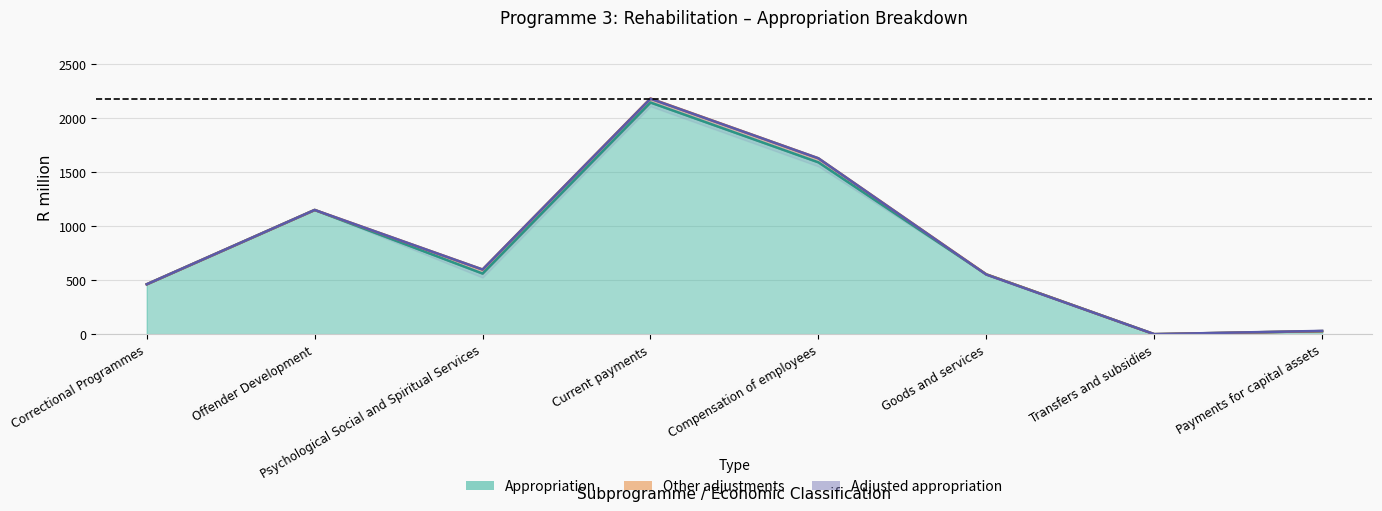

Reading left to right, transcribe all the data shown in this chart.

Correctional Programmes=462.5	Offender Development=1151.3	Psychological Social and Spiritual Services=599.1	Current payments=2182.6	Compensation of employees=1630.2	Goods and services=552.4	Transfers and subsidies=0.1	Payments for capital assets=30.3